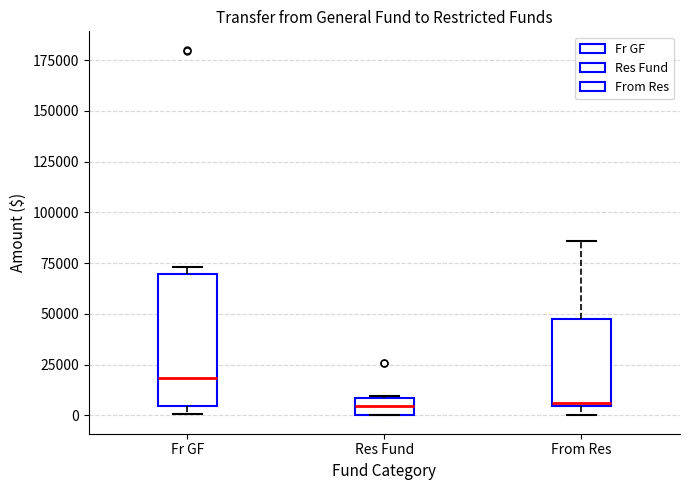

Which box is the tallest, from its lower edge to its upper edge?

Fr GF